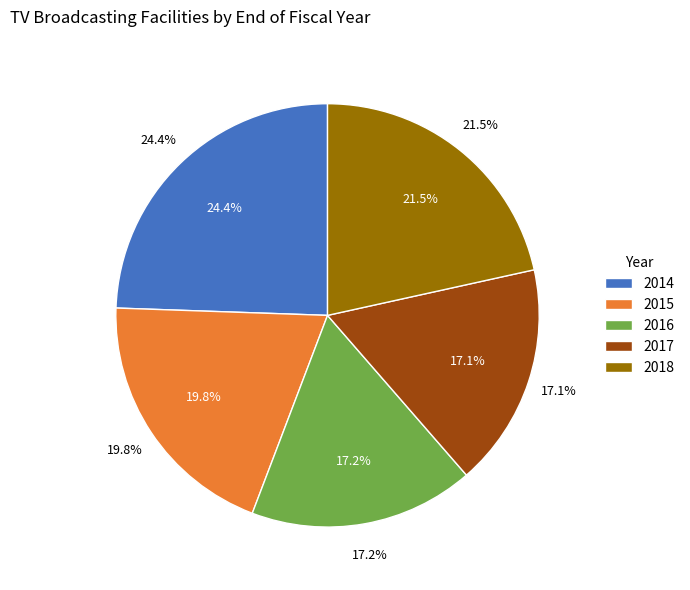

To the nearest percent, what portion does 2015 represent?

20%